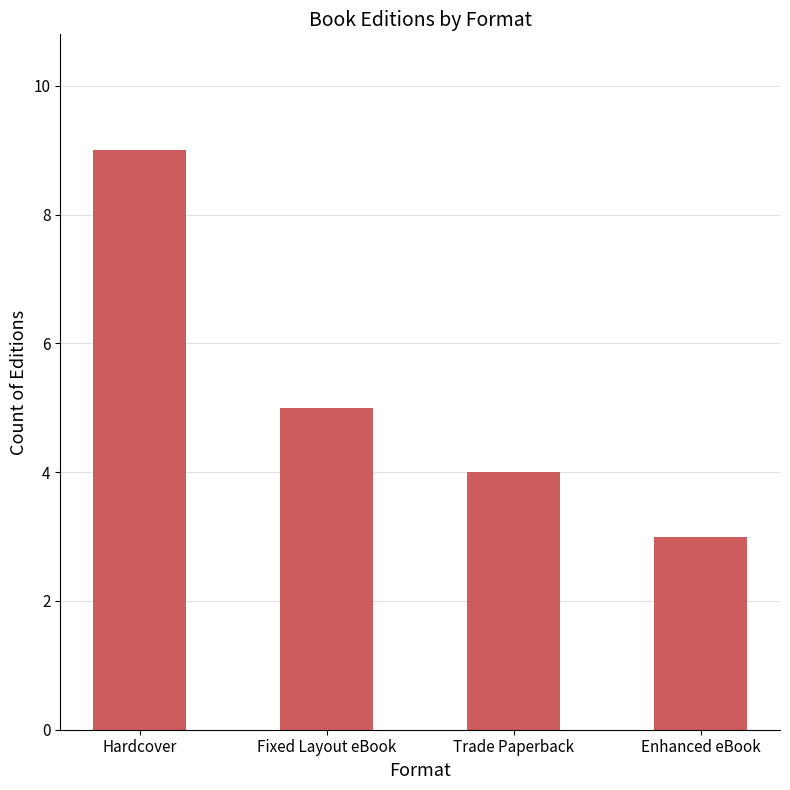

The value at Fixed Layout eBook is 9. True or false?

False